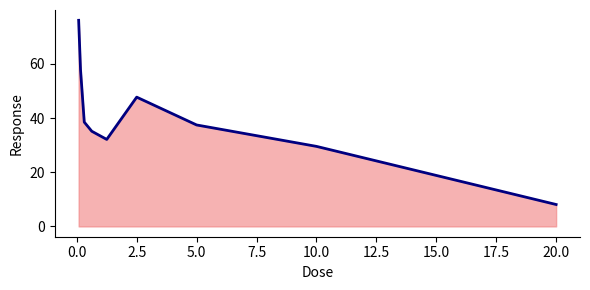

What is the maximum value shown in the chart?

76.0